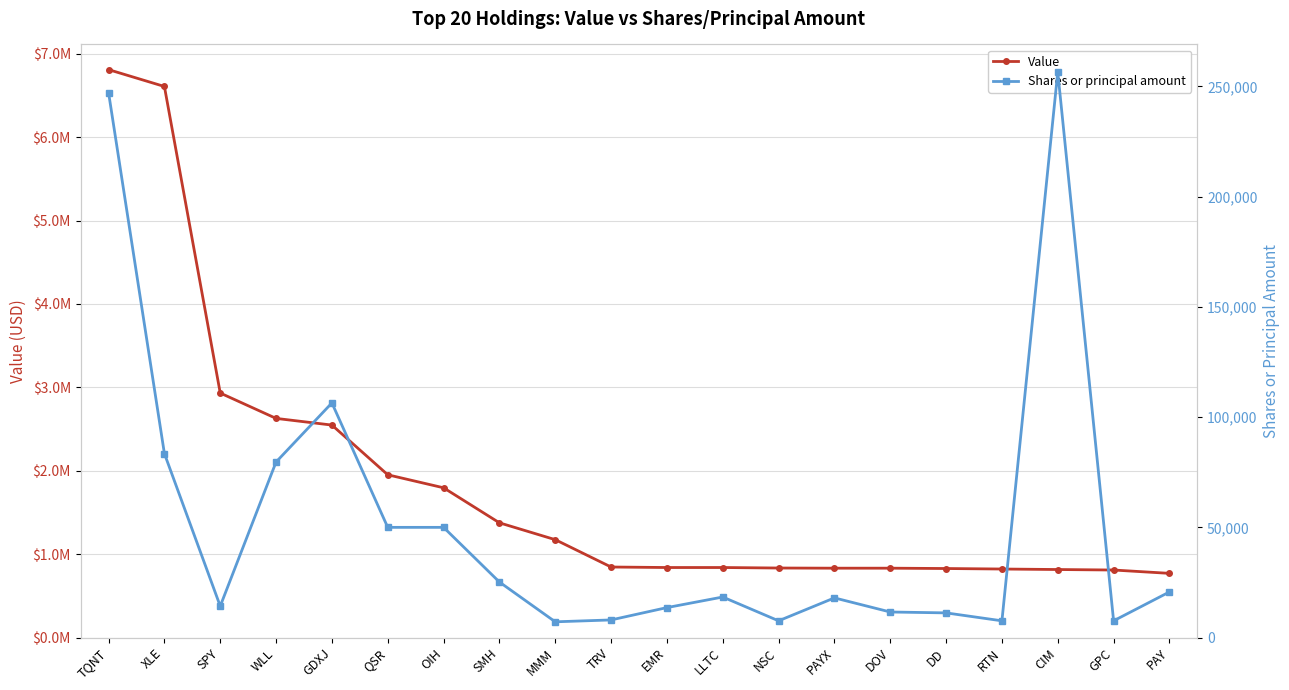

Which category has the highest value in the Shares or principal amount series?

CIM